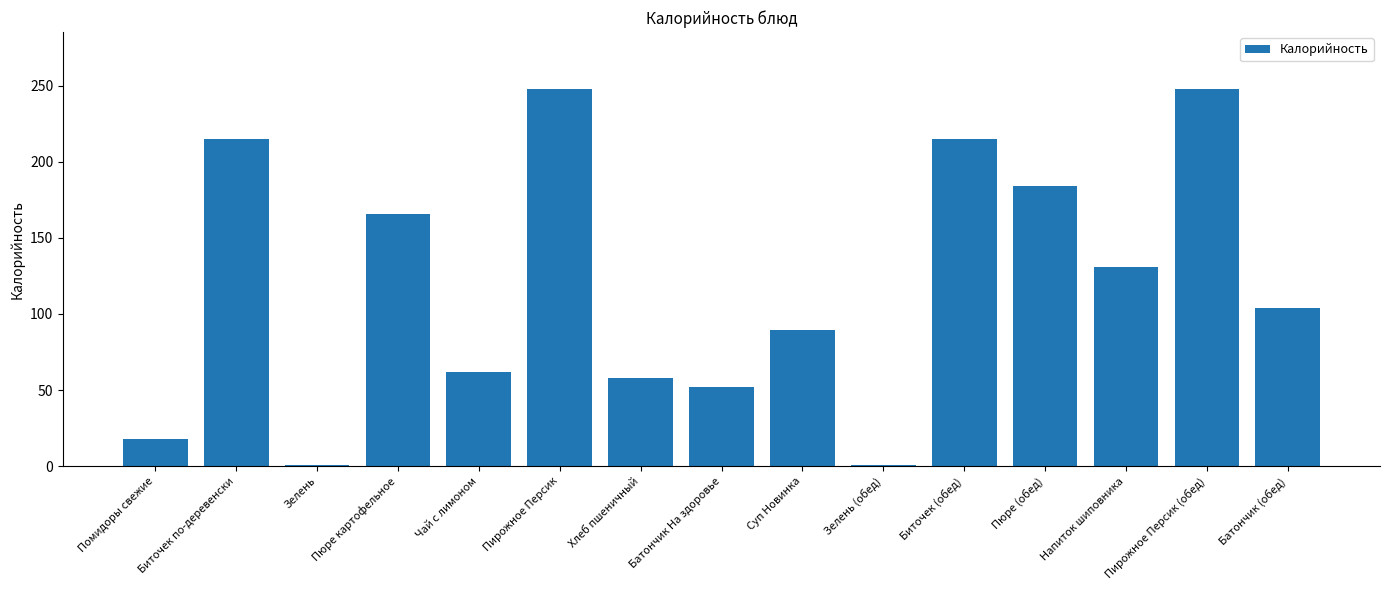

The value at Напиток шиповника is 131.0. True or false?

True